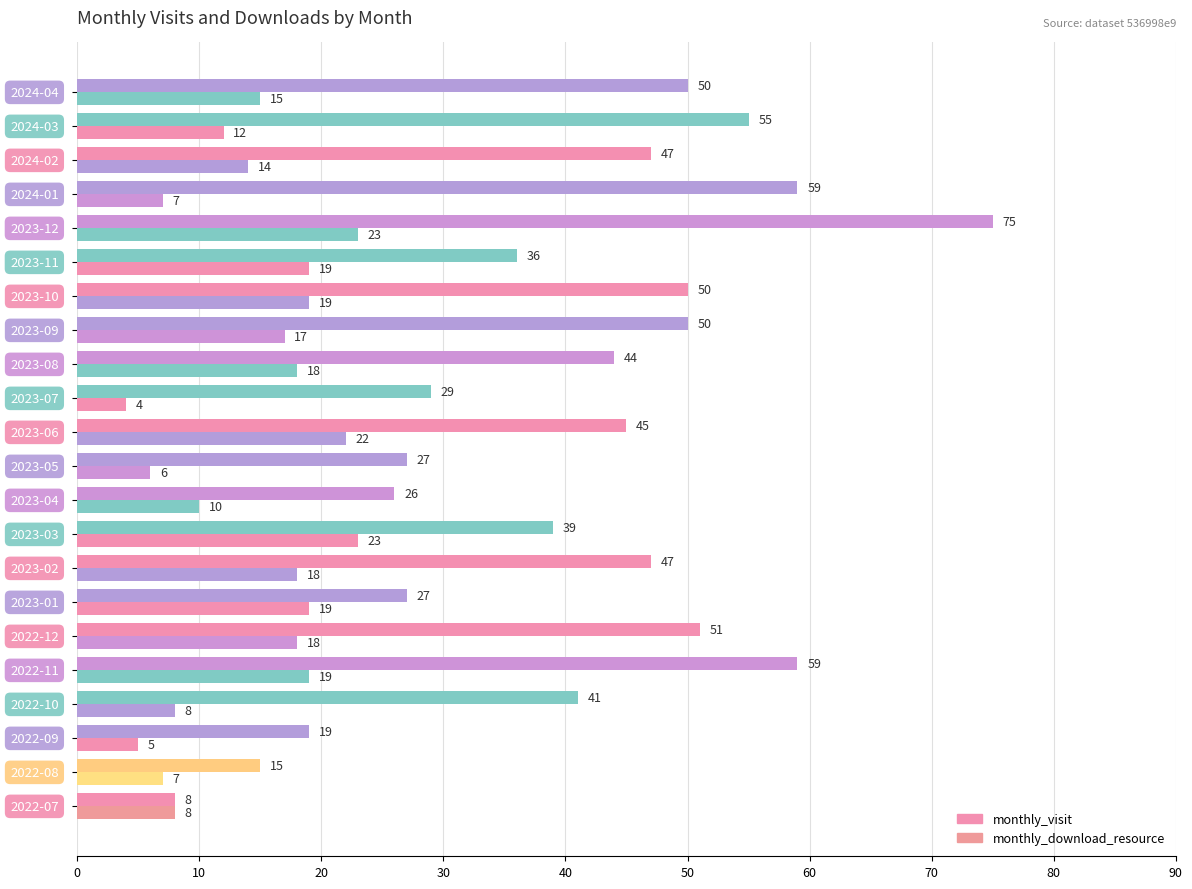

How many series are shown in this chart?

2